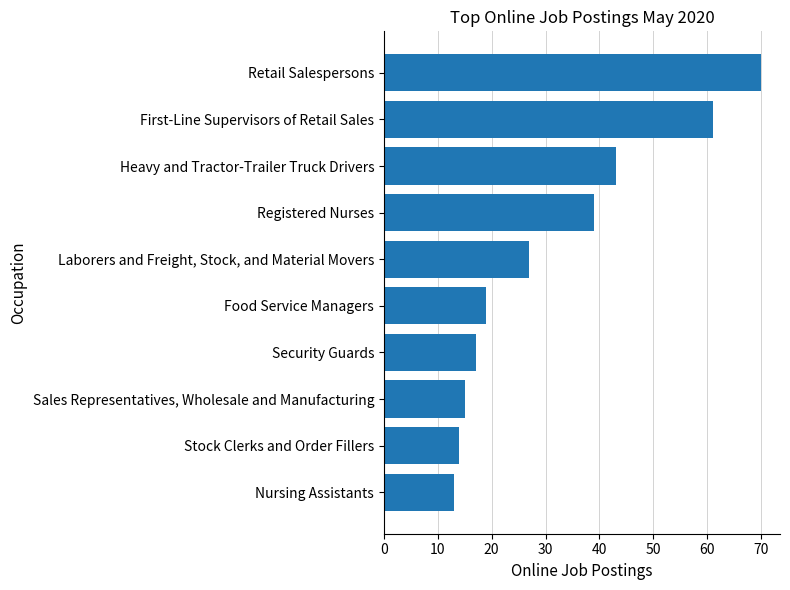

Are the bars horizontal?

Yes